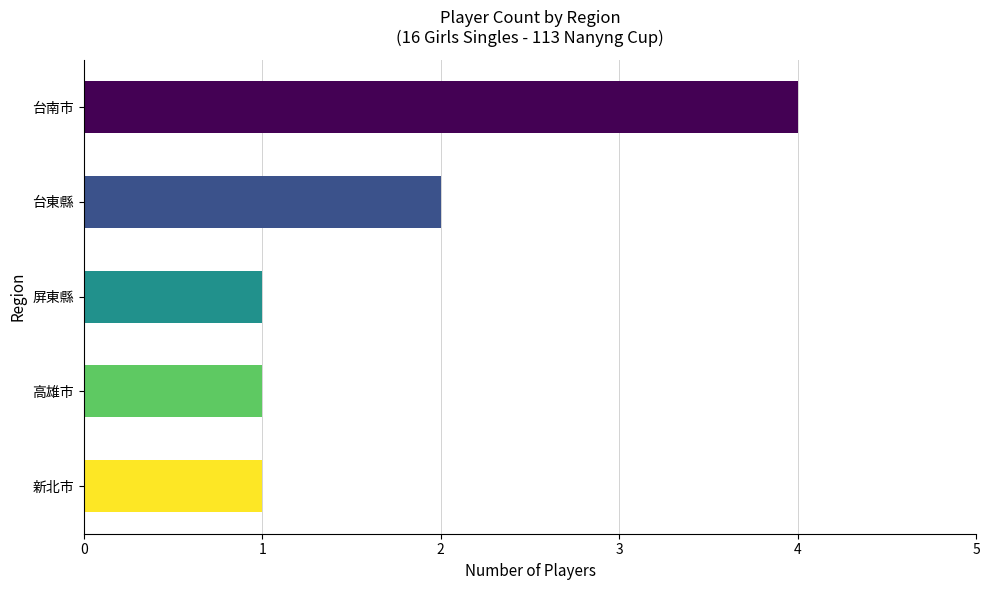

The chart shows a value of 0 at 安定國中. True or false?

False